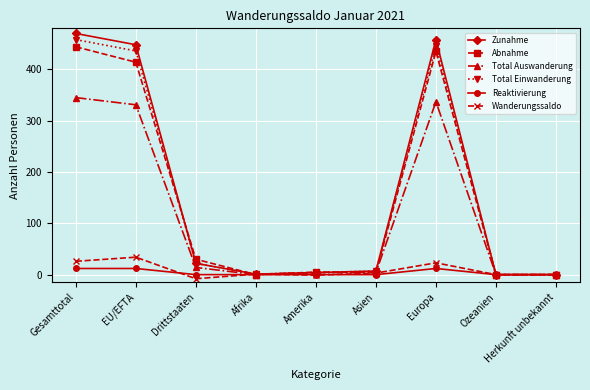

What is the total value across all series at Europa?

1711